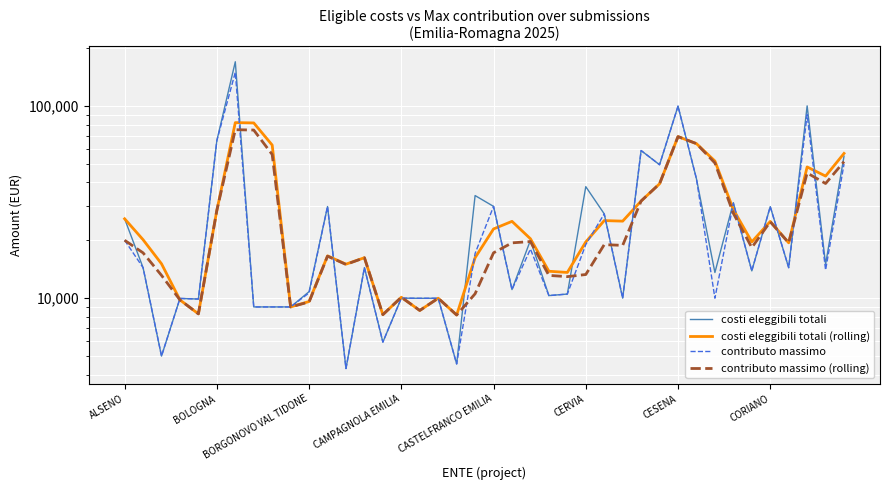

Is this an area chart (filled region under the line)?

No